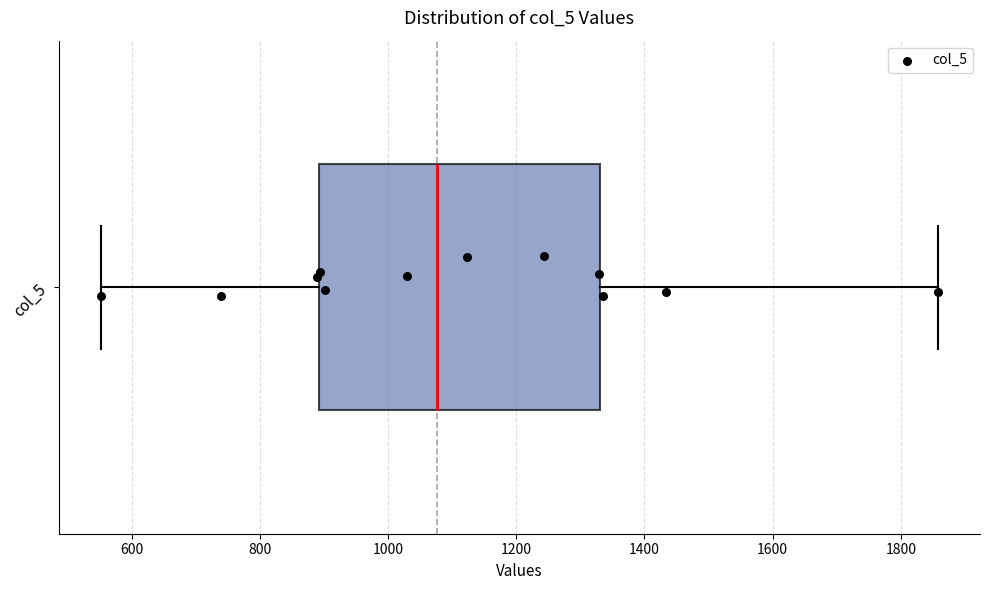

Read this box plot against the x-axis: the position of the median line, the range covered by the box, and the ends of both whiskers. The values are not printed on the chart, so give them approximately, as read against the axis.

median 1080, box 900 to 1340, whiskers 560 to 1860